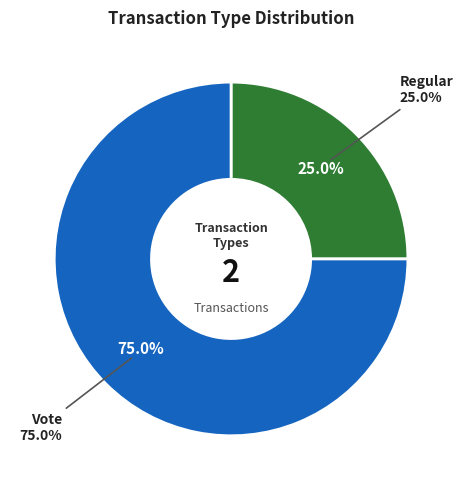

Is there a majority slice in this chart?

Yes